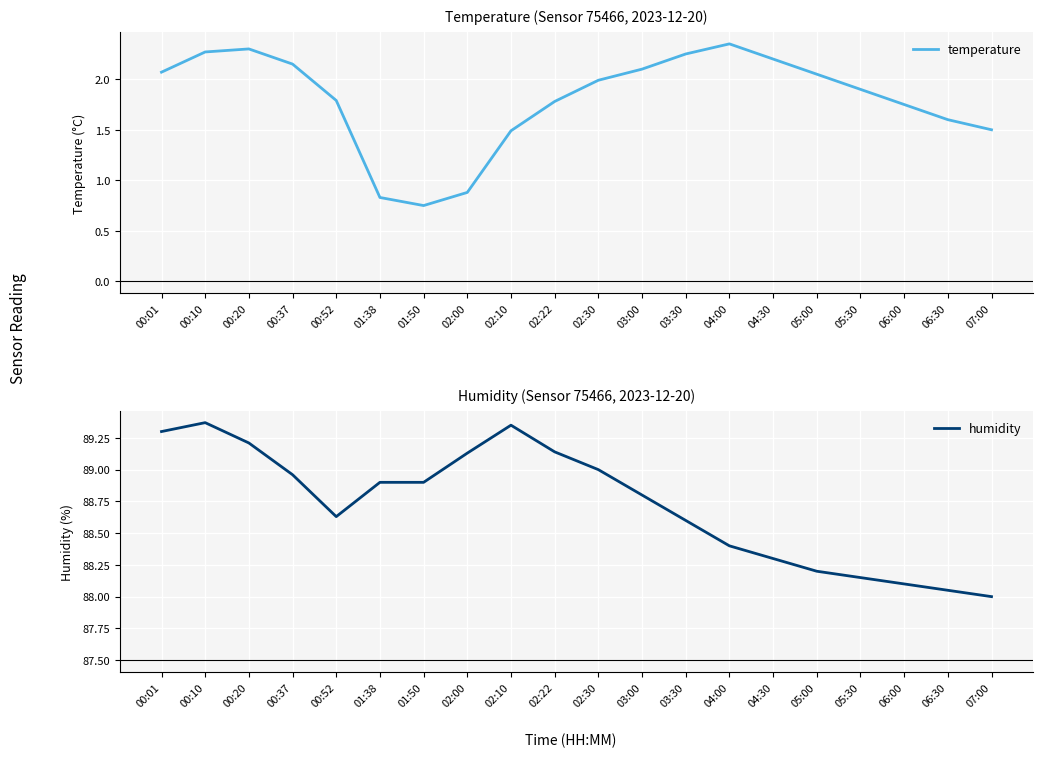

Read the humidity value at 00:10.

89.4